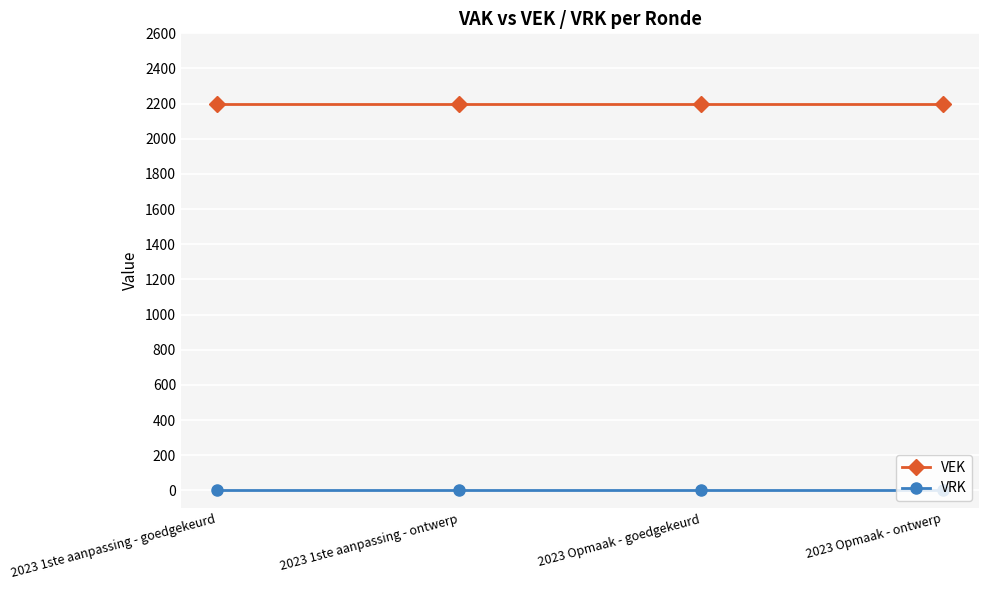

Is it true that VEK equals 837 at 2023 1ste aanpassing - ontwerp?

False